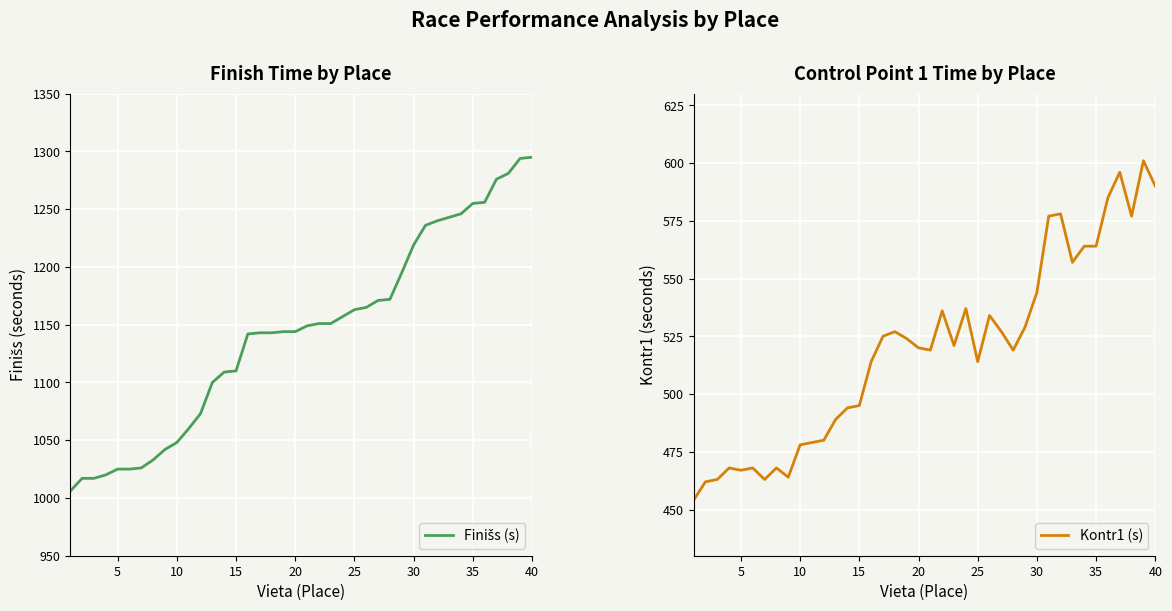

True or false: Kontr1 (s) has a value of 590 at 40.

True